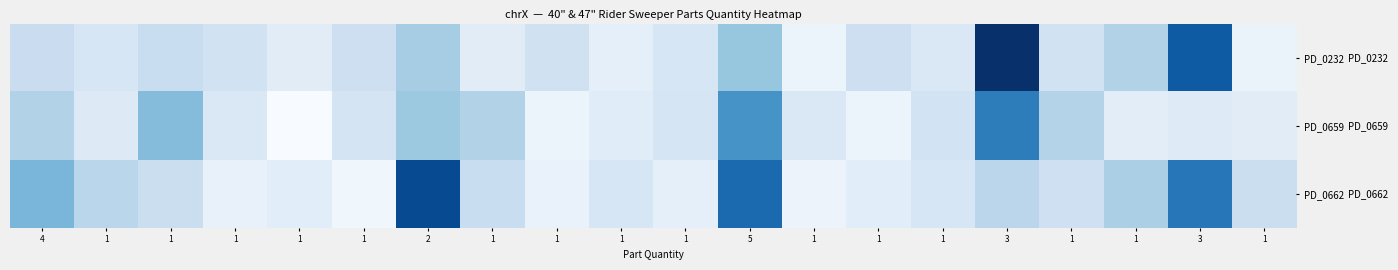

At how many categories does at least one series exceed 1?

10